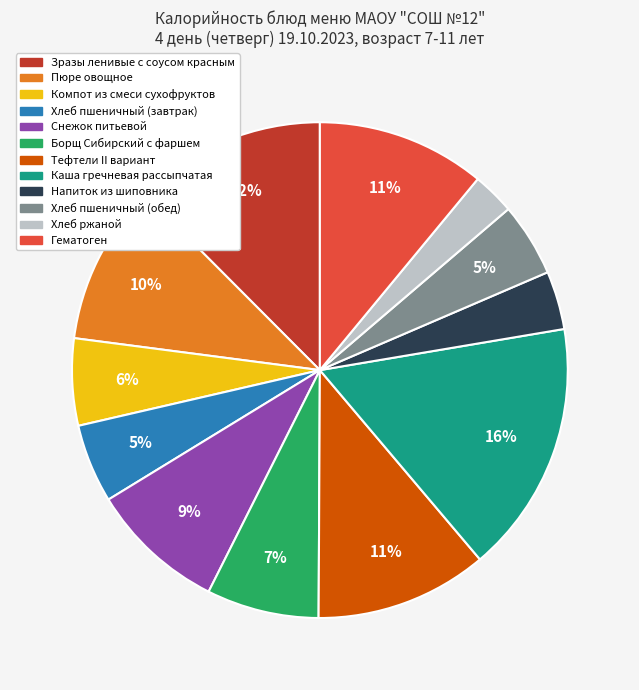

To the nearest percent, what is the difference between the Хлеб ржаной and Тефтели II вариант slice percentages?

8%